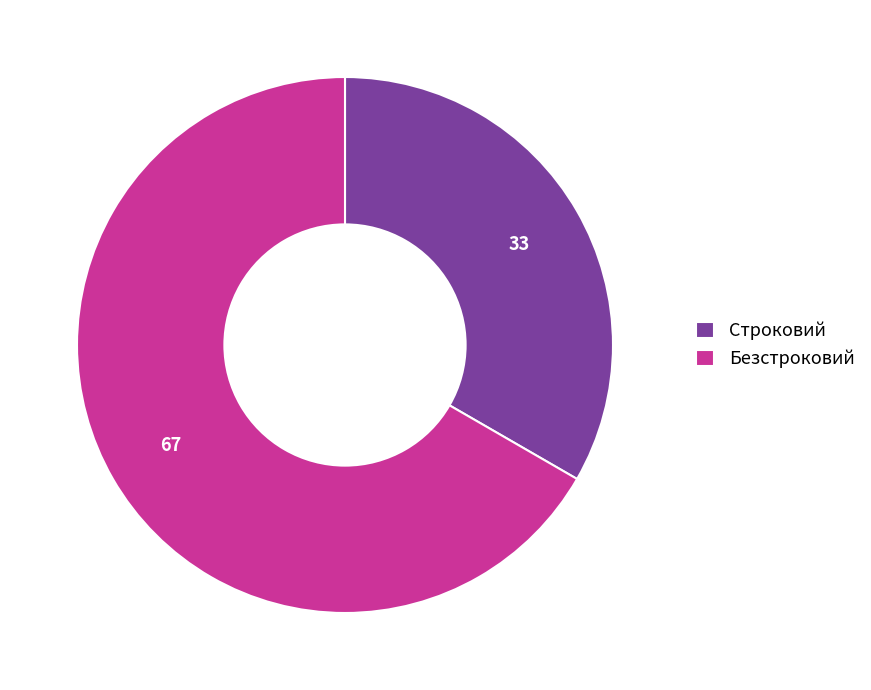

The Безстроковий slice represents 67% of the pie. True or false?

True